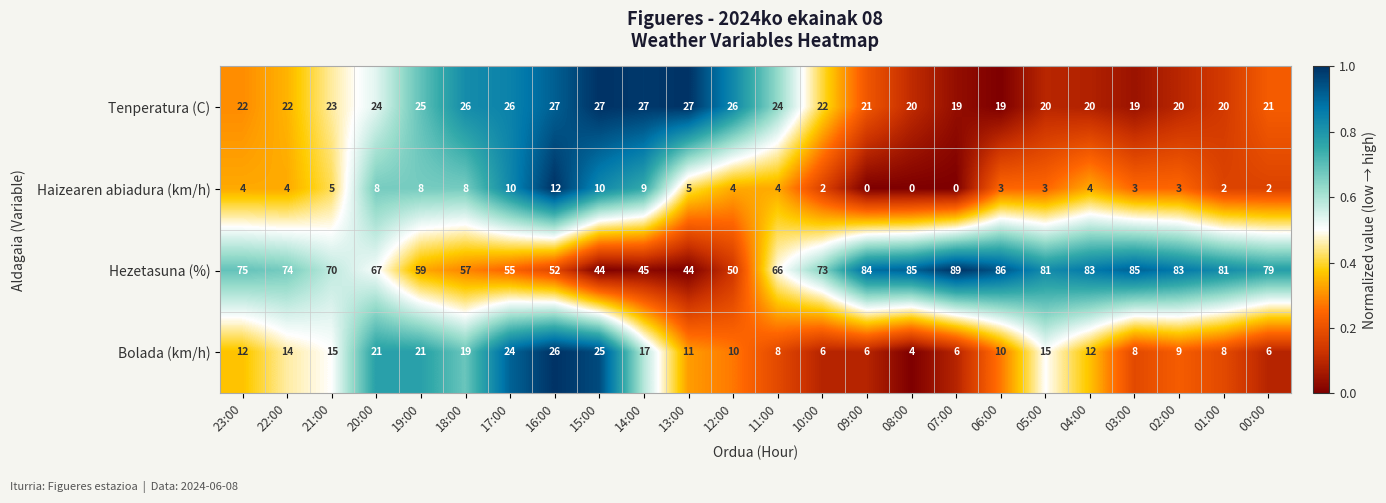

What is the sum of all Tenperatura (C) values?

547